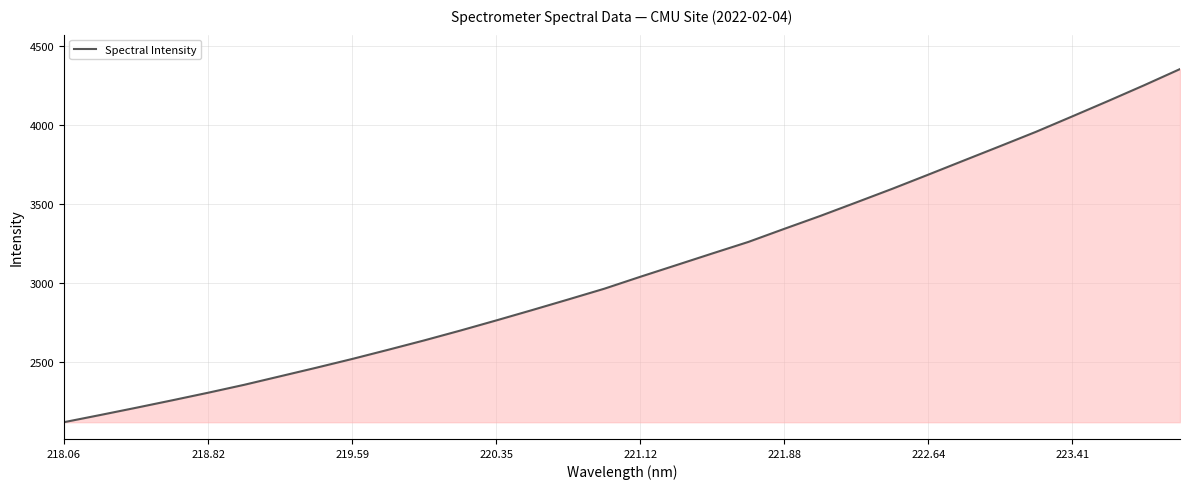

Reading left to right, list all the values displayed in this chart.

2119.7	2164.7	2210.7	2257.8	2305.9	2355.9	2409.8	2463.8	2519.3	2577.4	2636.7	2698.7	2762.9	2828.6	2895.5	2963.3	3038.7	3112.2	3186.0	3258.8	3341.7	3423.2	3508.6	3594.6	3683.9	3774.3	3864.3	3955.3	4051.8	4149.3	4248.7	4351.3